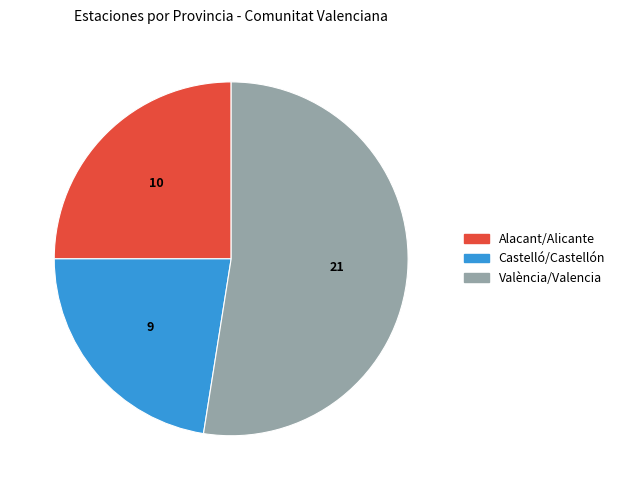

Between Alacant/Alicante and València/Valencia, which is larger?

València/Valencia